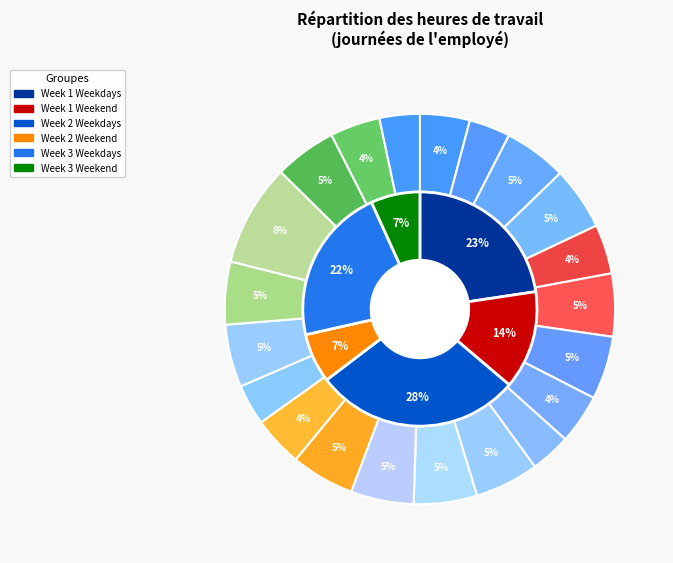

To the nearest percent, what portion does Sun (21) represent?

3%